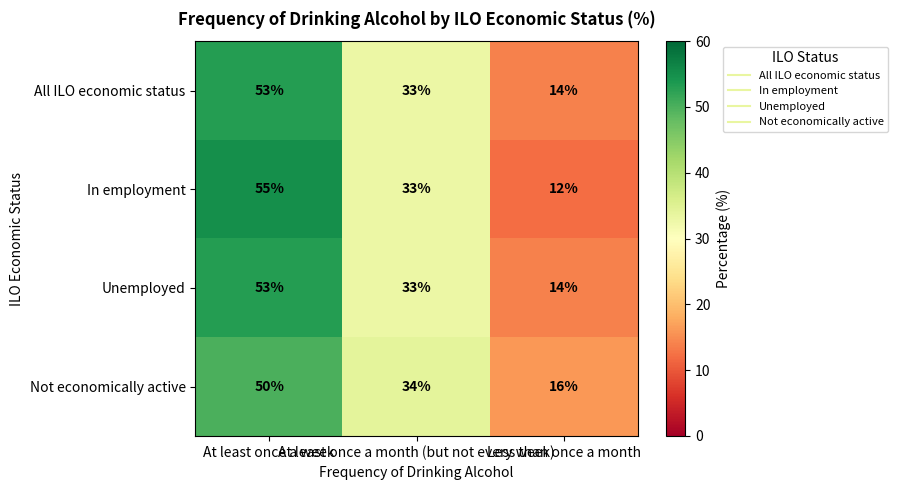

Count the In employment values in the range 12 to 55.

3